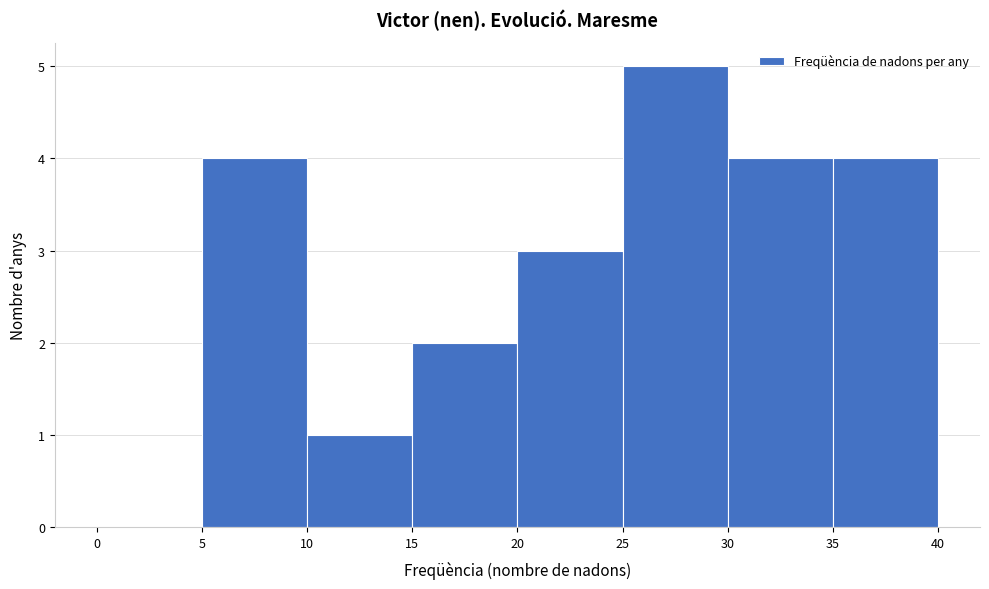

Reading left to right, transcribe this chart: for each bar, give the range it covers on the x-axis and its height. The values are not printed on the chart, so give them approximately, as read against the axis.

0 to 5: 0
5 to 10: 4
10 to 15: 1
15 to 20: 2
20 to 25: 3
25 to 30: 5
30 to 35: 4
35 to 40: 4